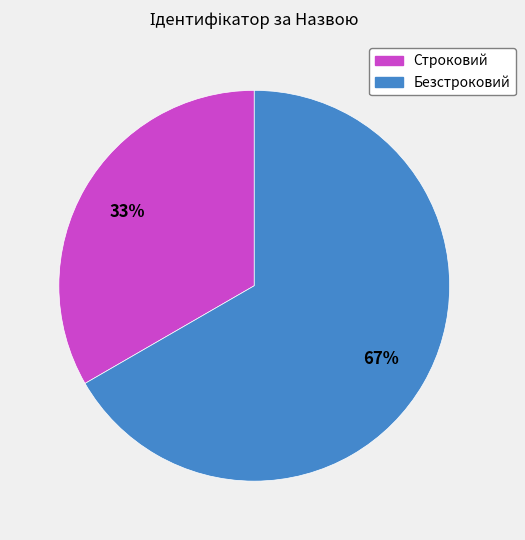

Between Безстроковий and Строковий, which is larger?

Безстроковий